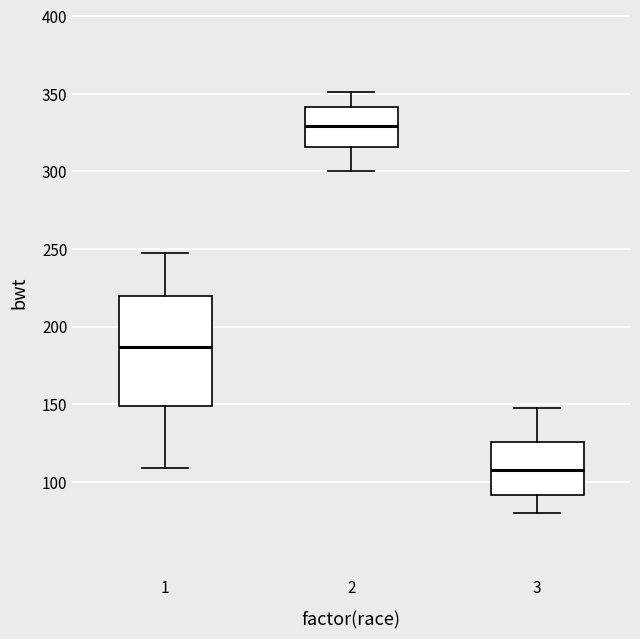

Reading left to right, read every box against the y-axis: the position of its median line, the range the box covers, and the ends of its whiskers. The values are not printed on the chart, so give them approximately, as read against the axis.

1: median 185, box 150 to 220, whiskers 110 to 250
2: median 330, box 315 to 340, whiskers 300 to 350
3: median 105, box 90 to 125, whiskers 80 to 145